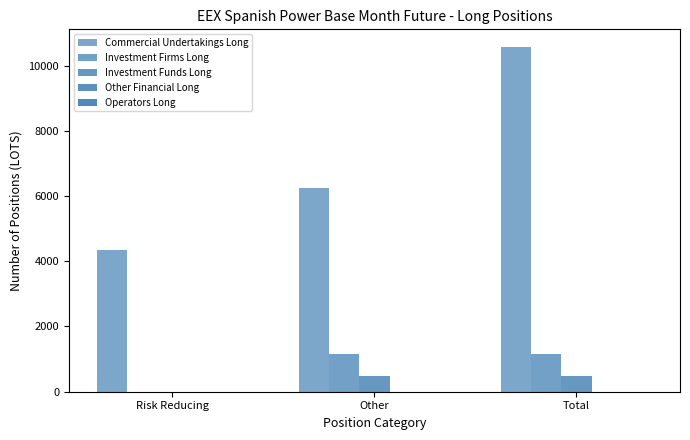

Rank the categories by Investment Funds Long value from lowest to highest.

Risk Reducing, Other, Total